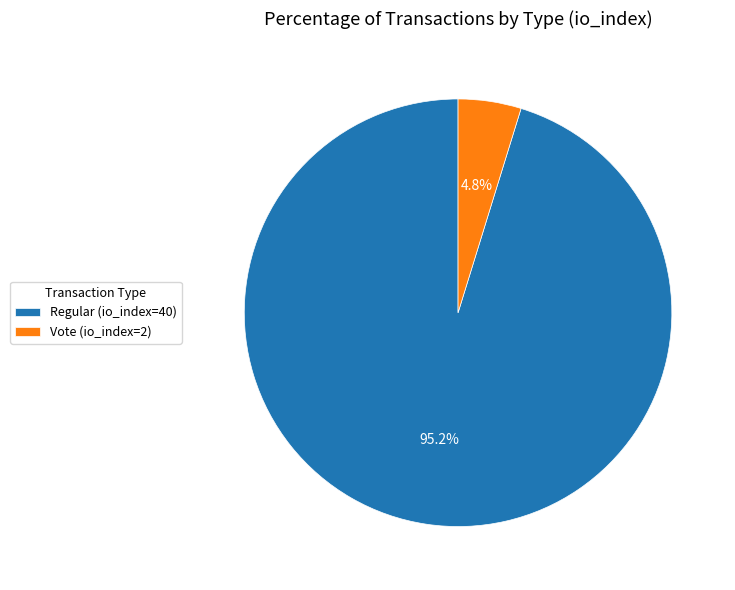

Is there any slice that represents more than half of the pie?

Yes